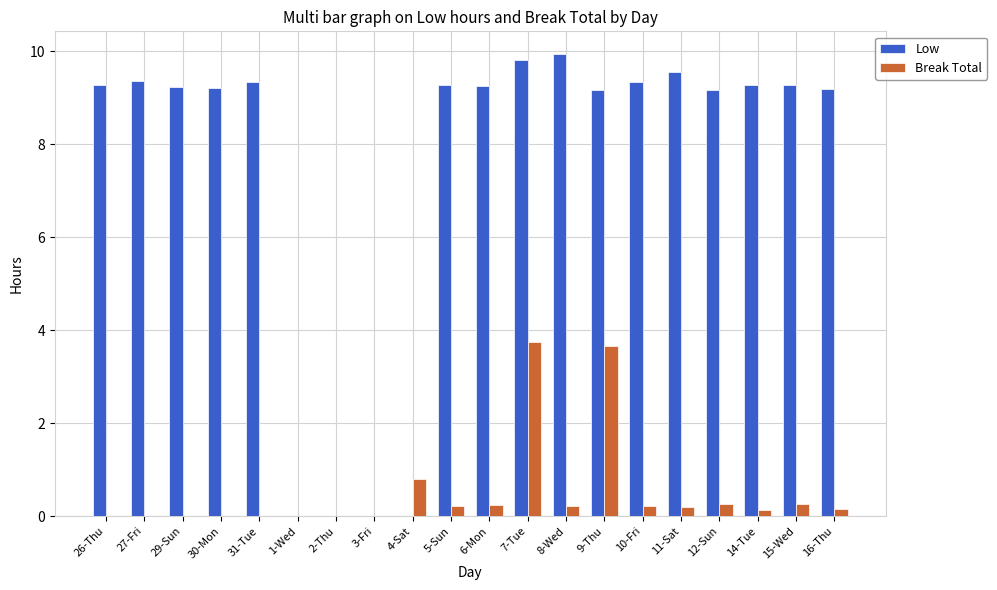

Read the Low value at 30-Mon.

9.2